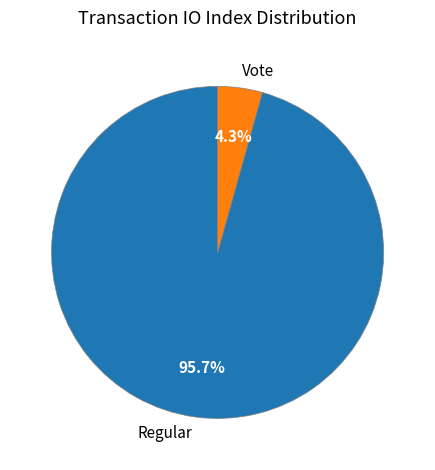

Does any single category account for the majority?

Yes